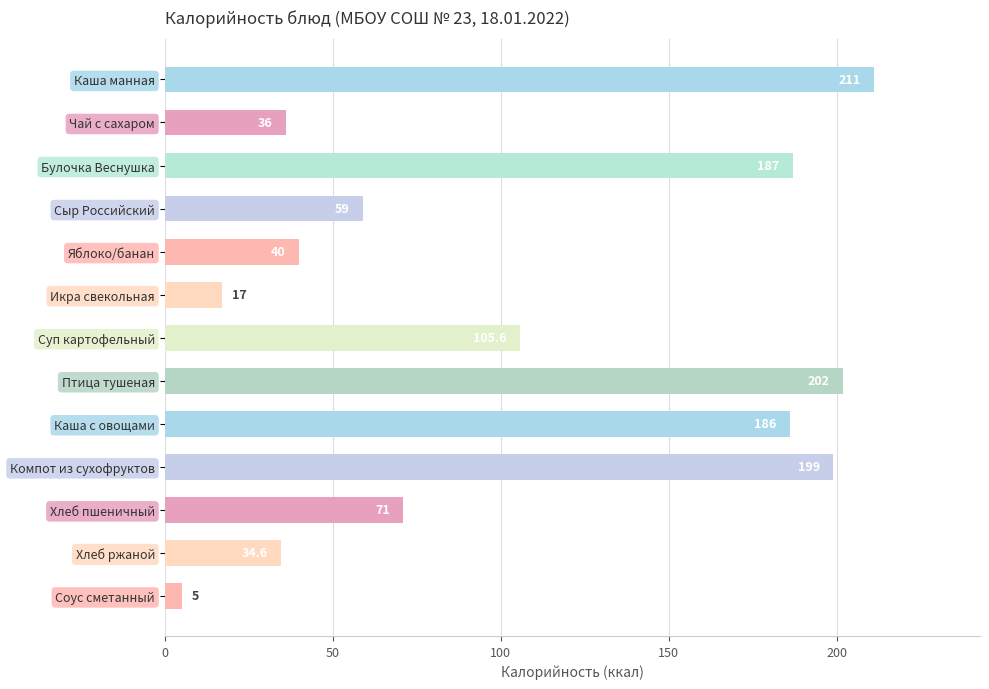

Is it true that the value at Соус сметанный is 5.0?

True